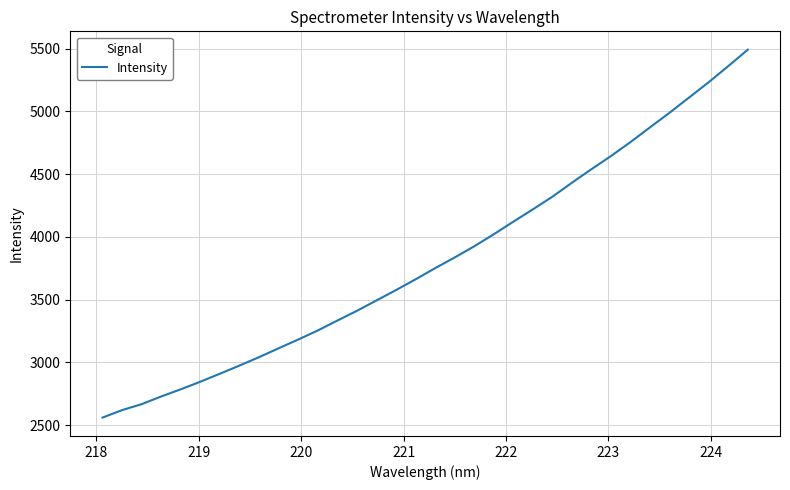

What is the sum of all values?

129795.1